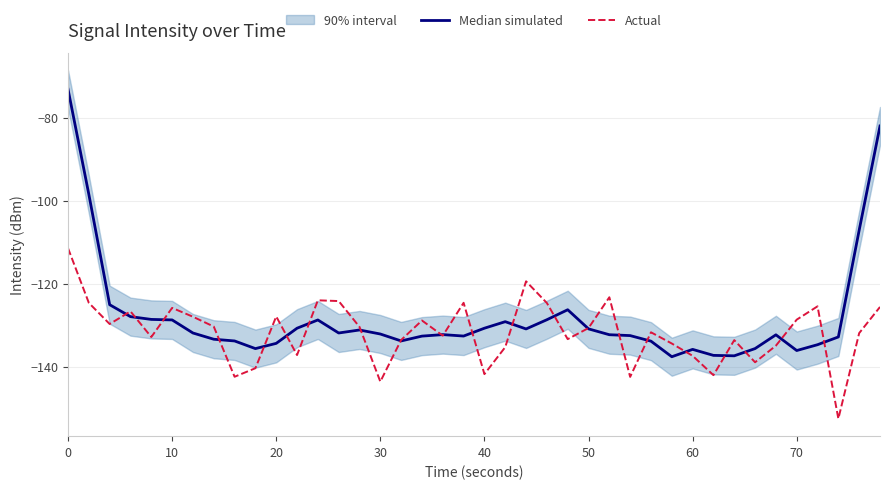

What is the difference between the second highest and minimum values in the Actual series?

33.1